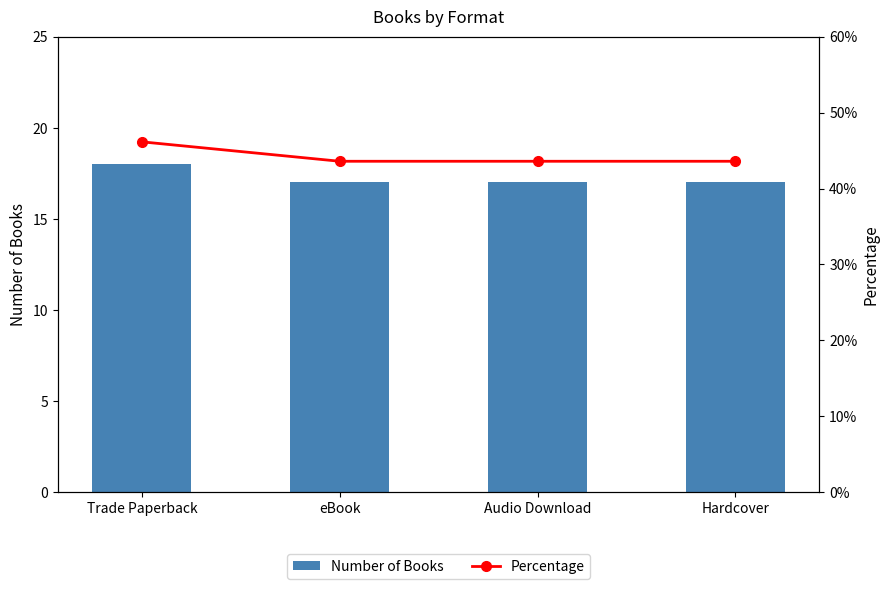

At which category is the sum across all series the highest?

Trade Paperback